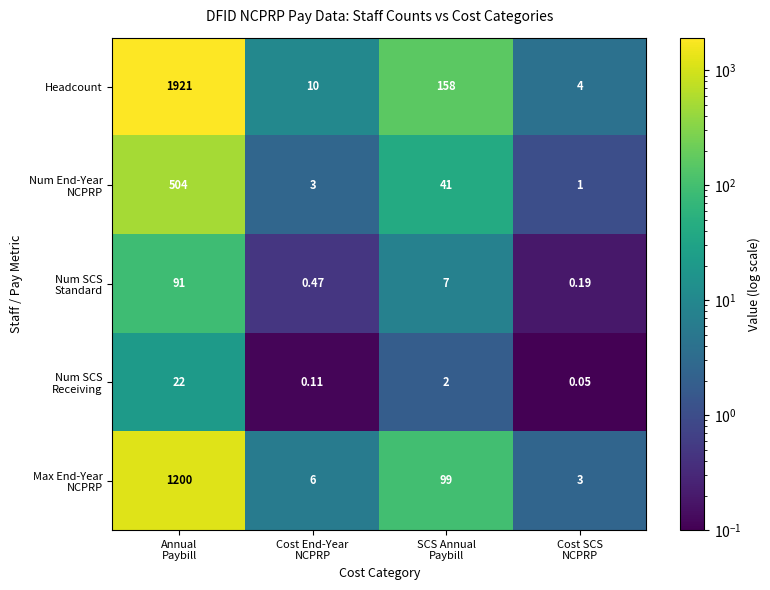

Which category has the highest value across all series?

Annual
Paybill